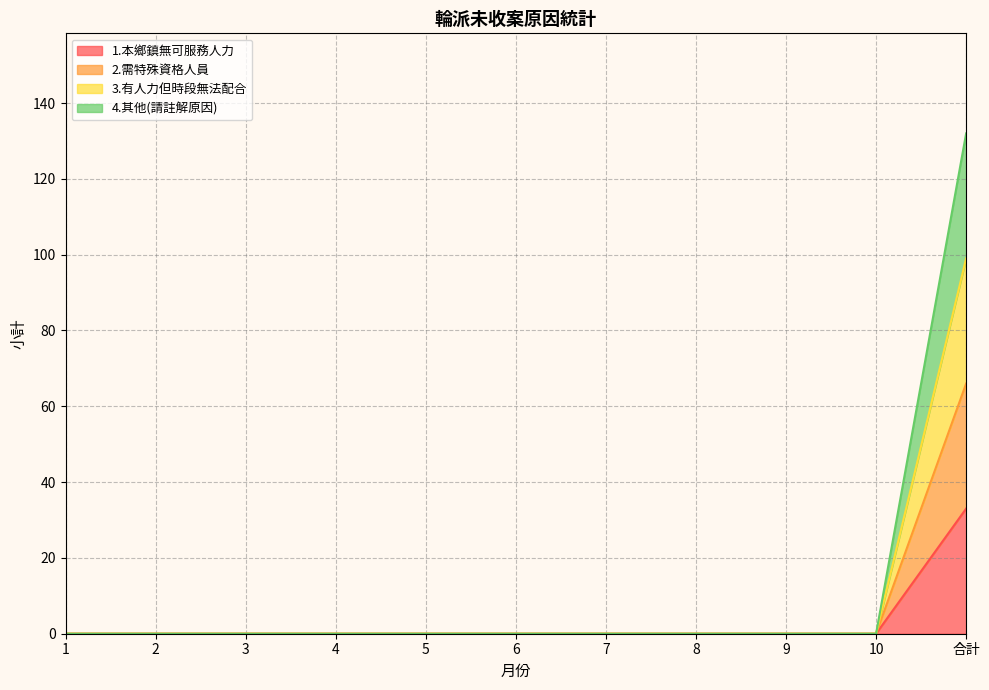

At which label does 1.本鄉鎮無可服務人力 reach its minimum?

1